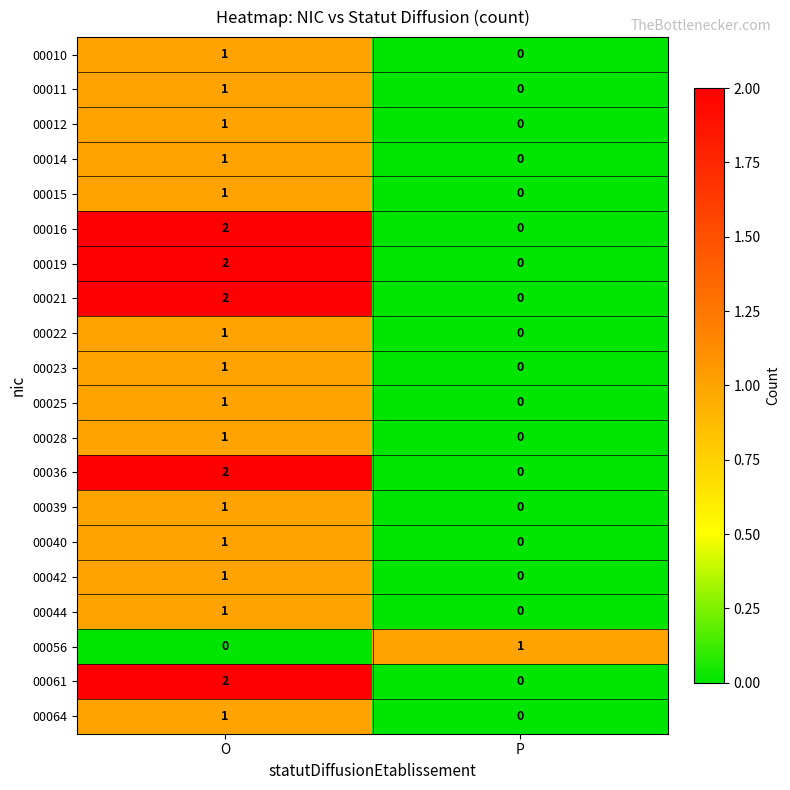

Rank the categories by 00028 value from highest to lowest.

O, P